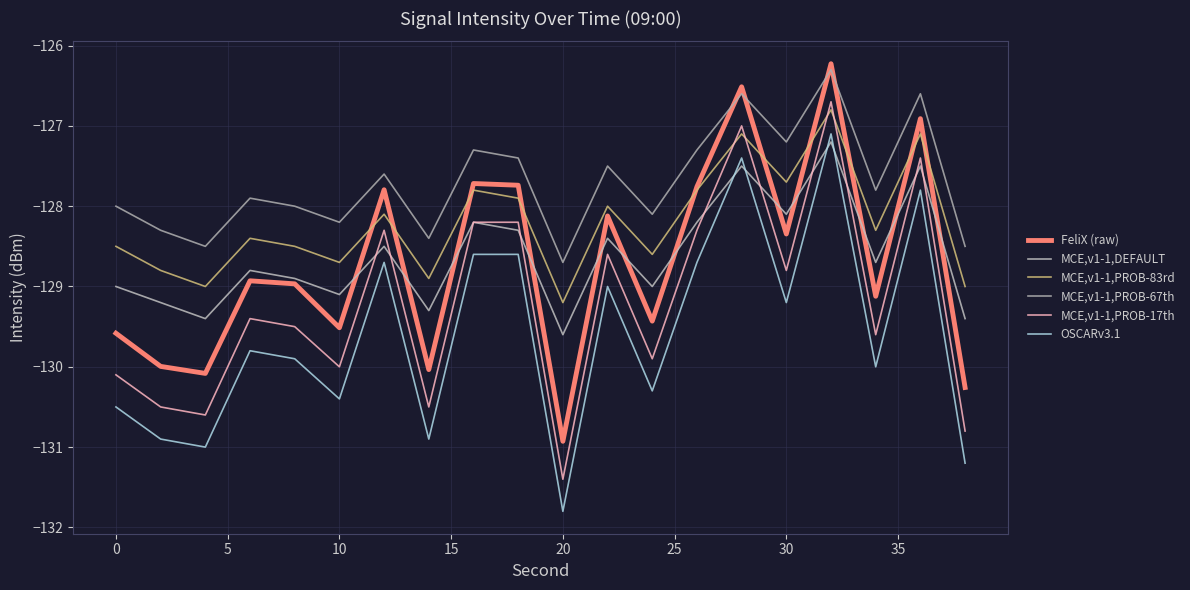

How many lines are shown in the chart?

6